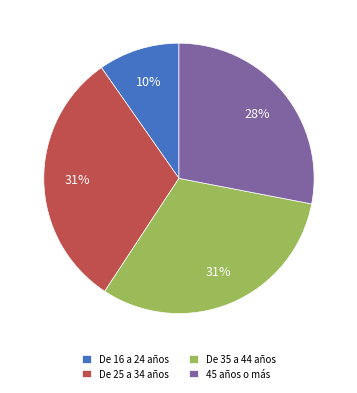

True or false: De 35 a 44 años accounts for 16% of the total.

False